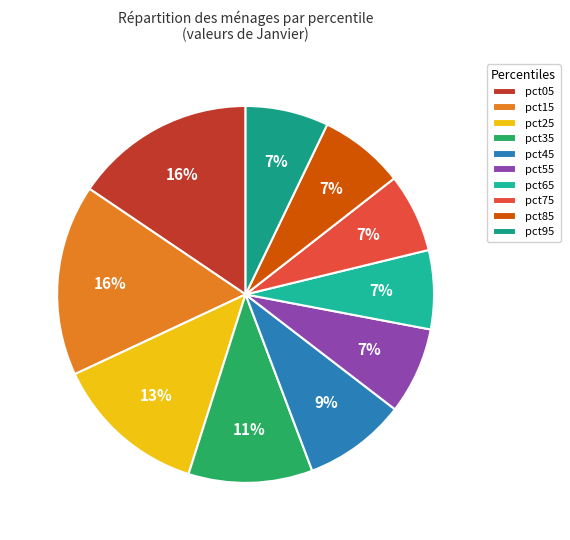

How many slices are in this pie chart?

10